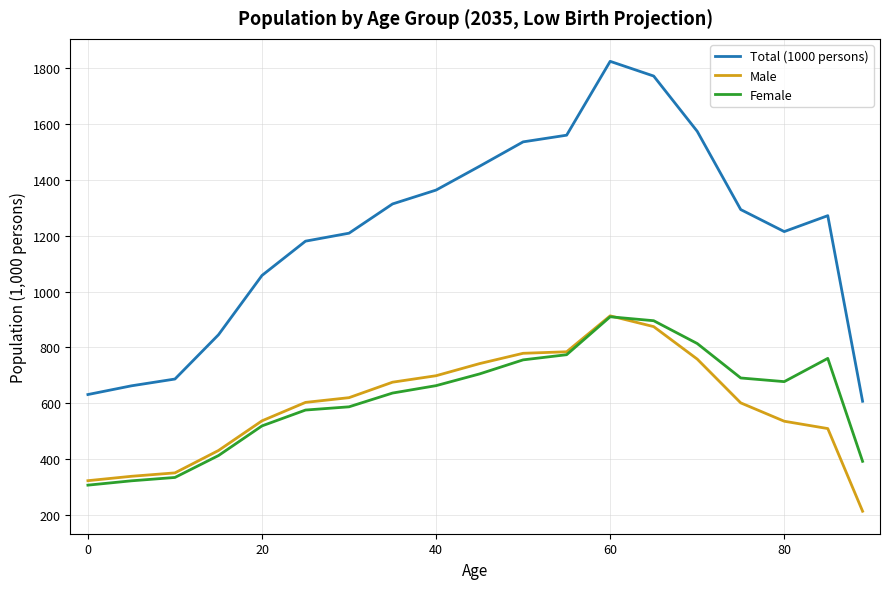

What is the minimum value shown in the chart?

214.7